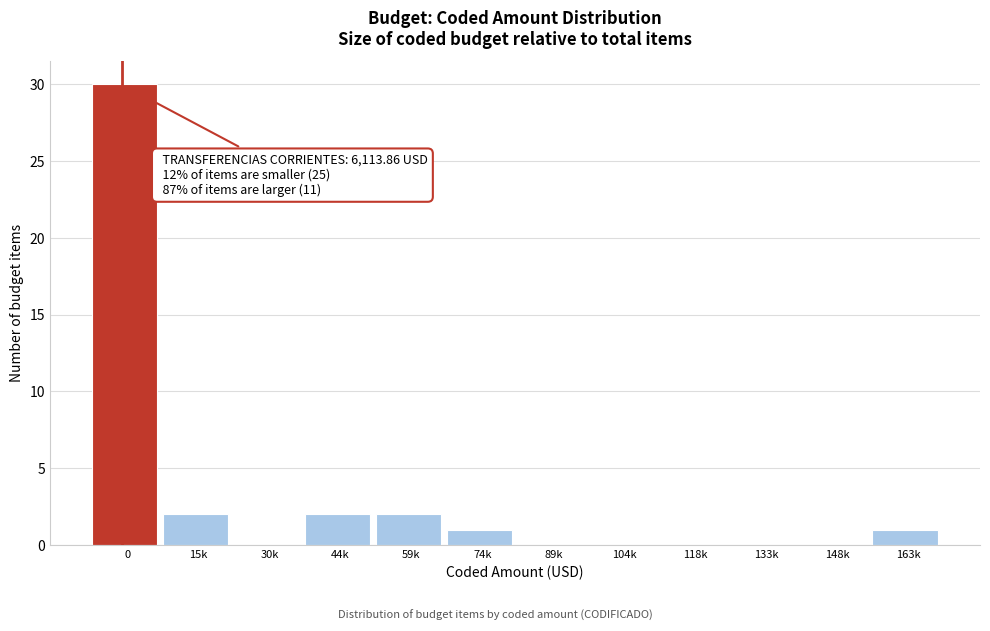

Reading left to right, list all the values displayed in this chart.

0=30	15k=2	30k=0	44k=2	59k=2	74k=1	89k=0	104k=0	118k=0	133k=0	148k=0	163k=1